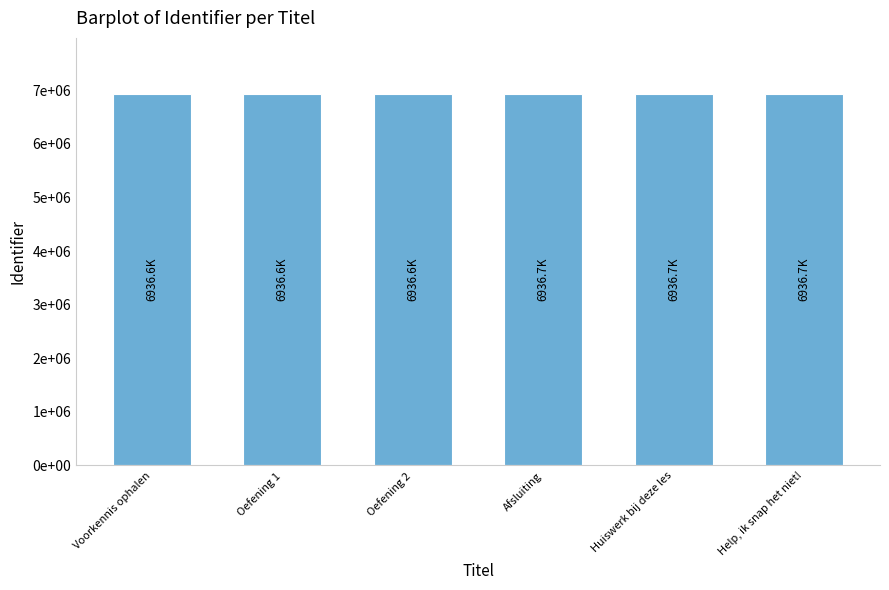

Are the bars horizontal?

No